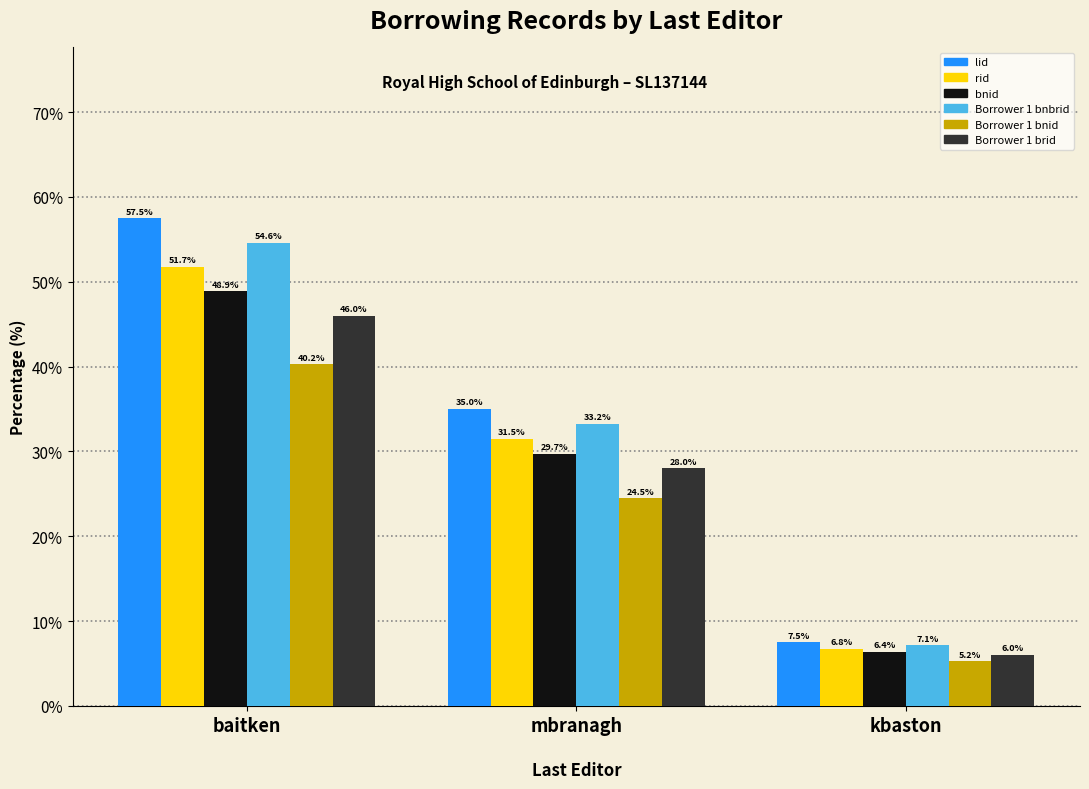

True or false: rid has a value of 51.7 at baitken.

True